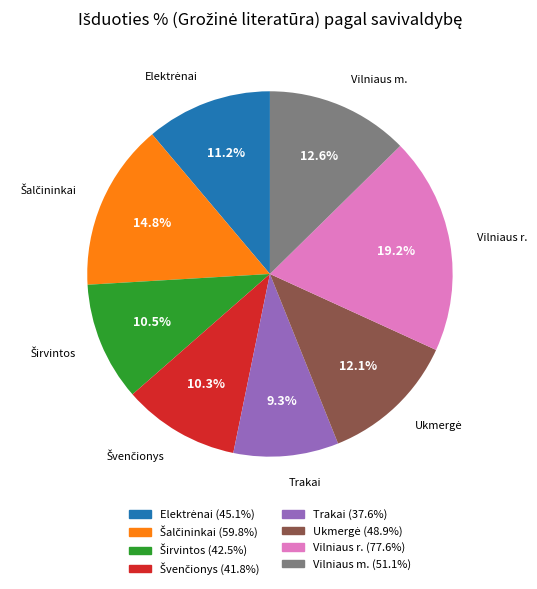

The Vilniaus m. slice represents 13% of the pie. True or false?

True